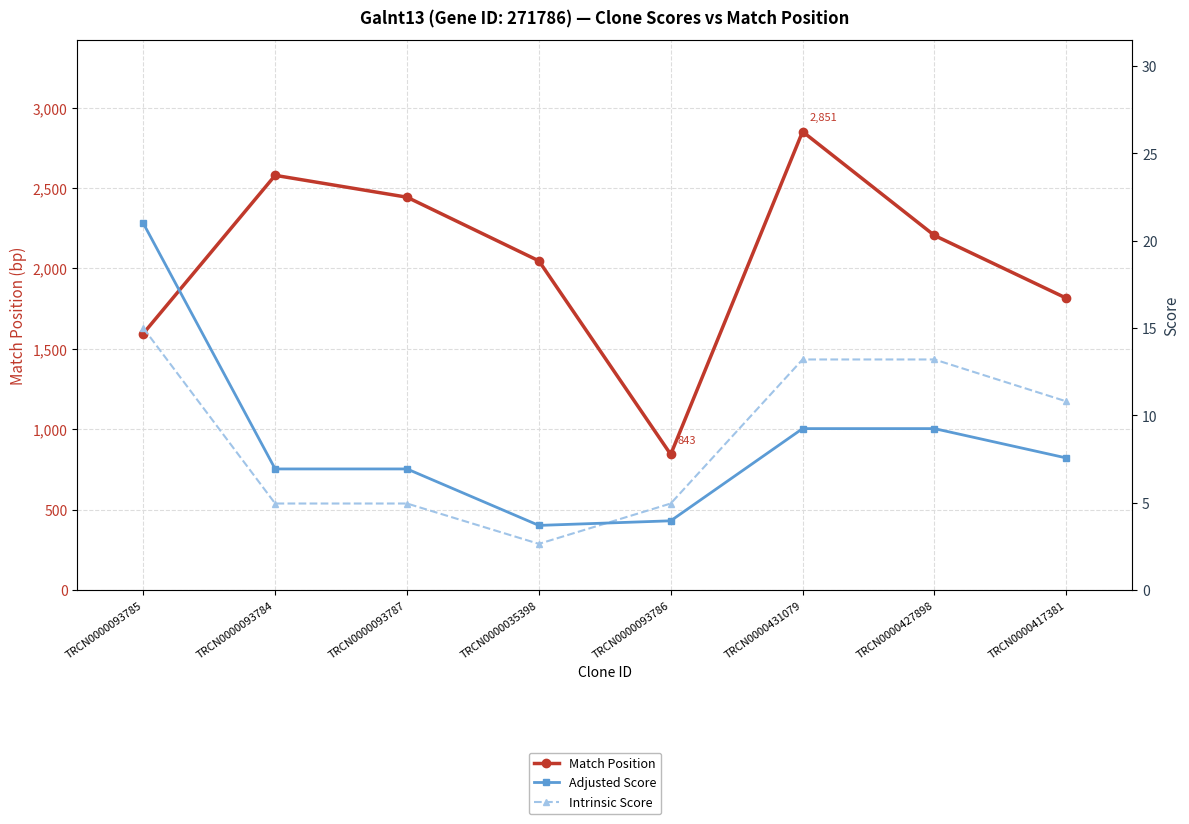

True or false: Match Position and Adjusted Score cross at least once.

False